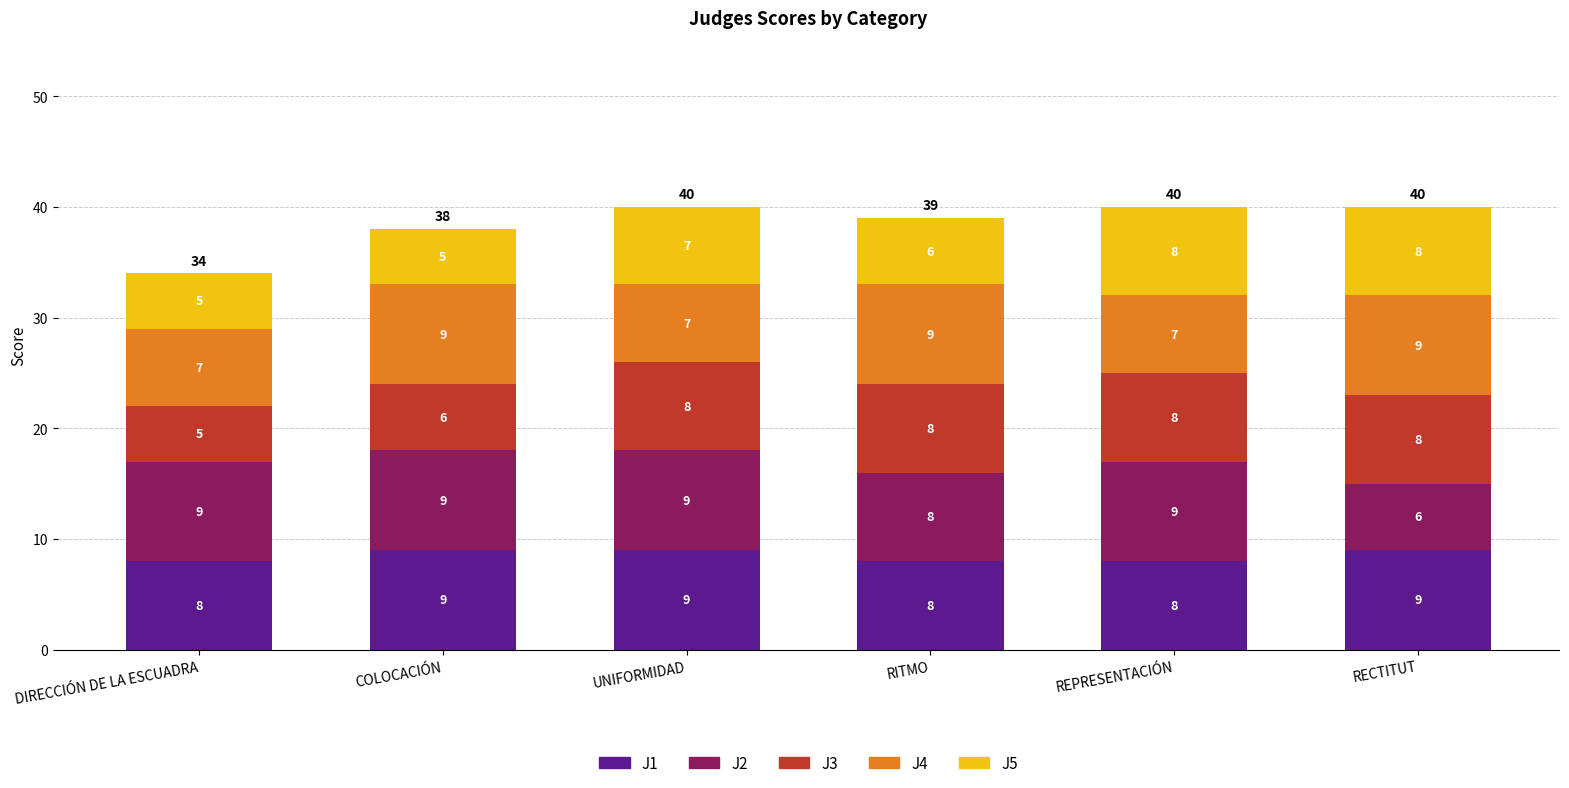

What are all the series names shown in the legend?

J1, J2, J3, J4, J5